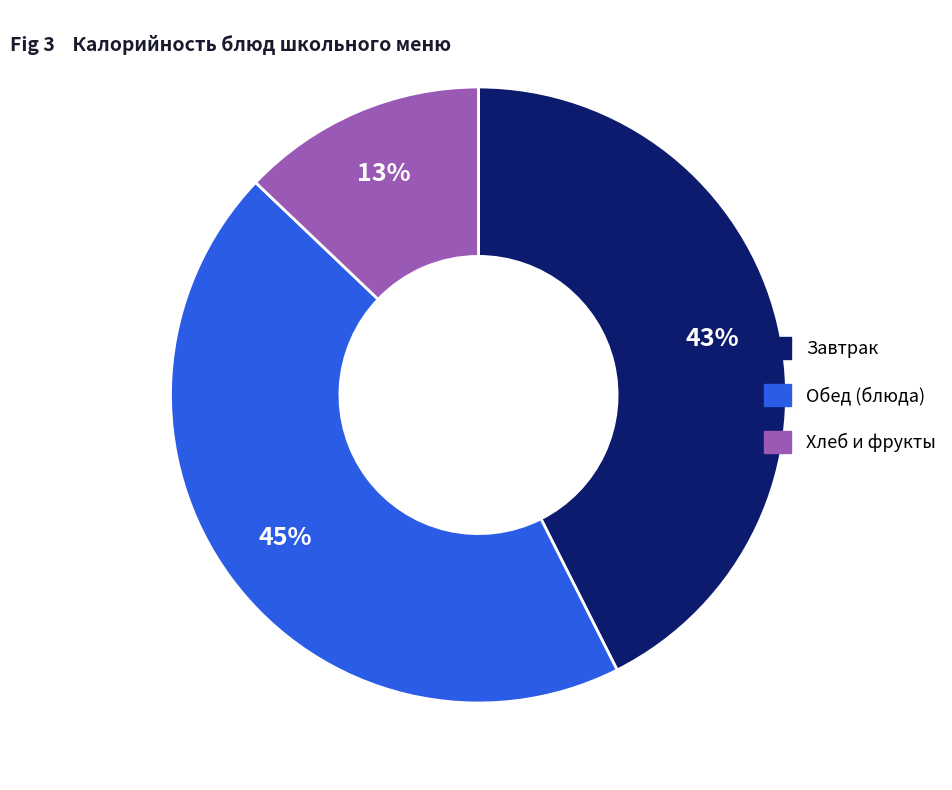

Is there a majority slice in this chart?

No